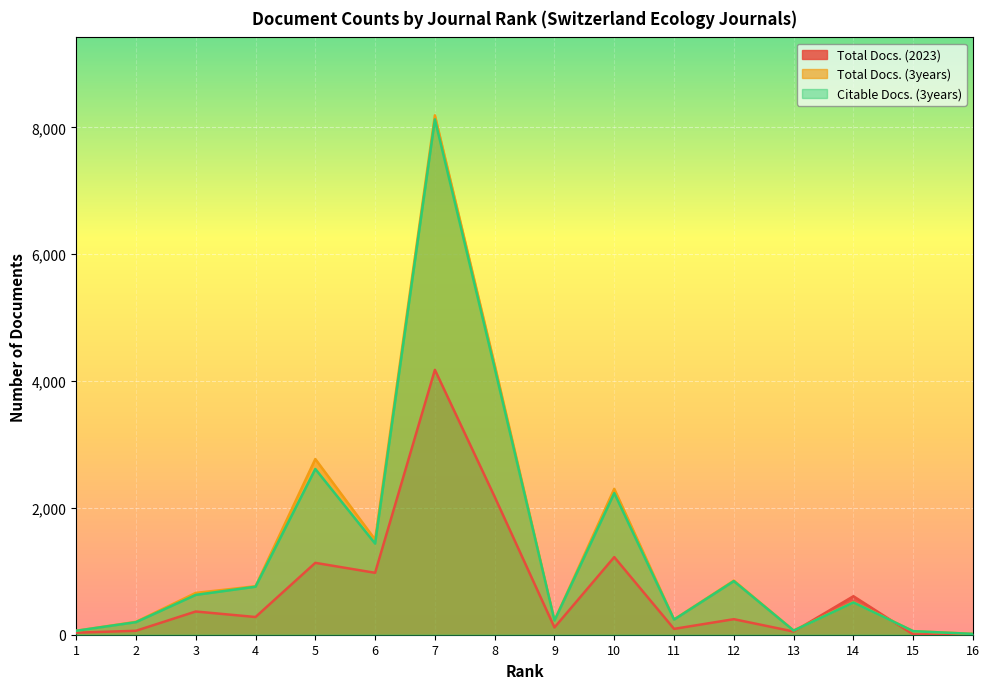

Reading left to right, transcribe all the data shown in this chart.

Total Docs. (2023): 1=32	2=62	3=366	4=279	5=1133	6=976	7=4176	8=2174	9=114	10=1224	11=92	12=245	13=50	14=607	15=5	16=4
Total Docs. (3years): 1=62	2=203	3=659	4=764	5=2770	6=1500	7=8189	8=4255	9=223	10=2300	11=241	12=853	13=67	14=514	15=56	16=14
Citable Docs. (3years): 1=62	2=198	3=628	4=757	5=2613	6=1437	7=8125	8=4203	9=223	10=2233	11=238	12=845	13=65	14=509	15=56	16=13